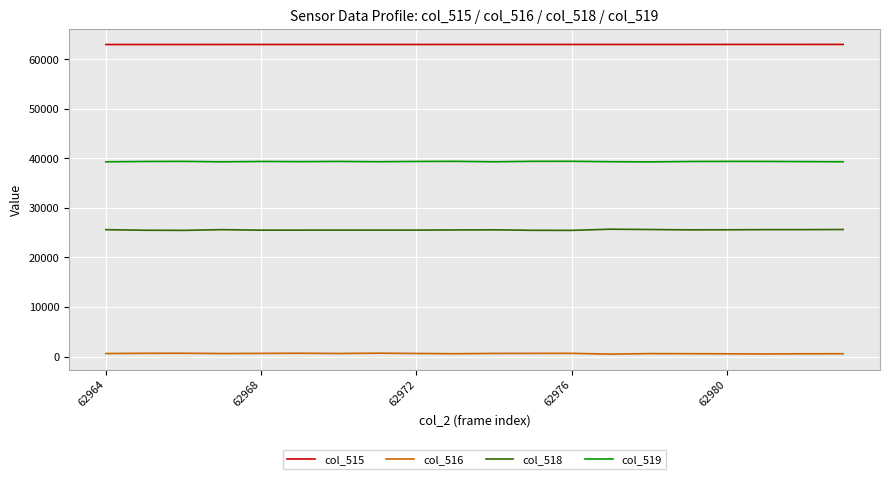

List the series in order of their peak value, lowest first.

col_516, col_518, col_519, col_515